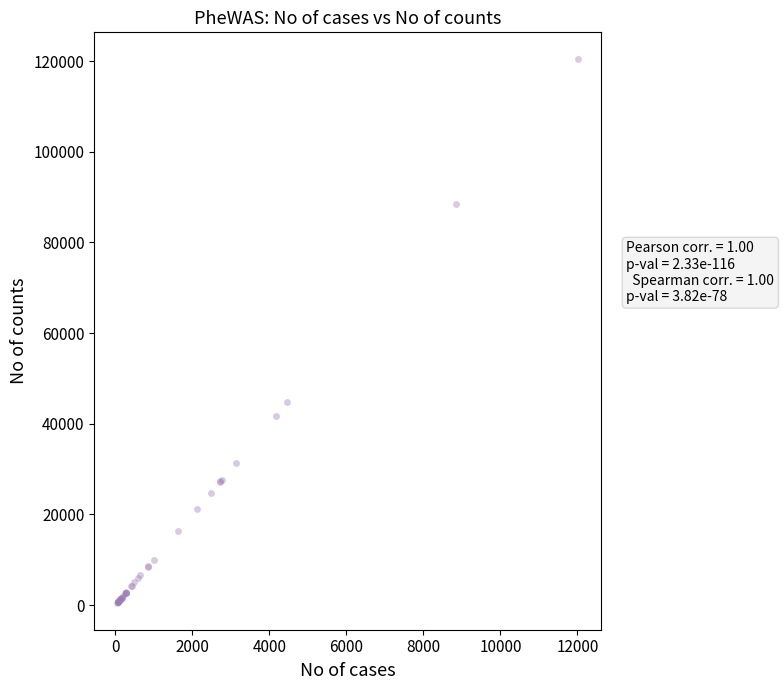

What Y value in the scatter plot is closest to 60463?

44775